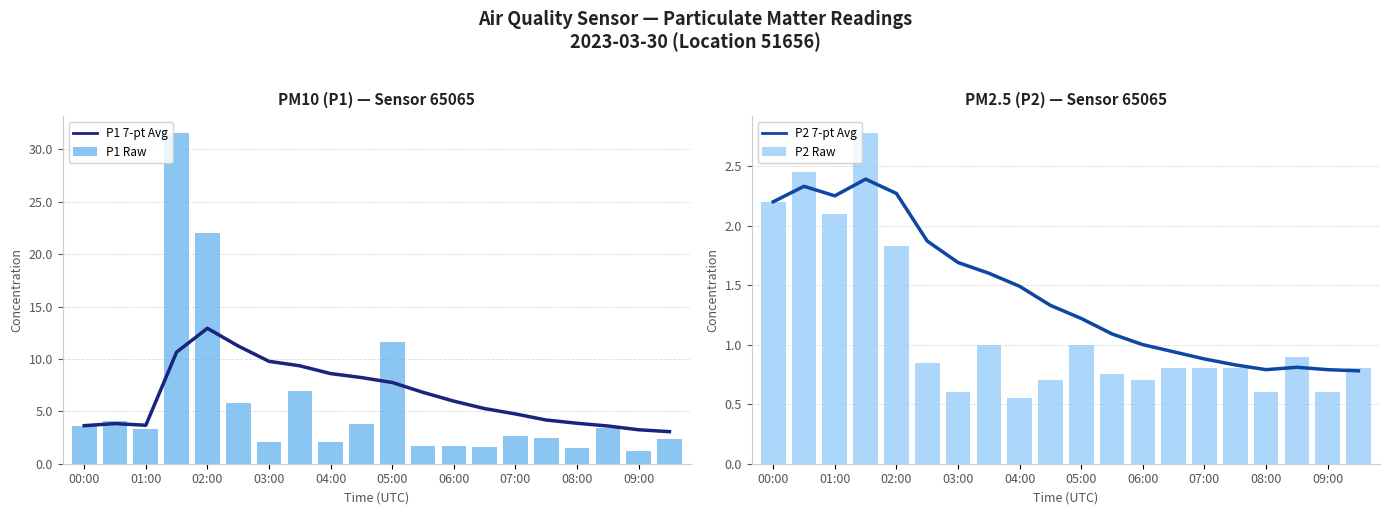

What position from the left is 19?

20